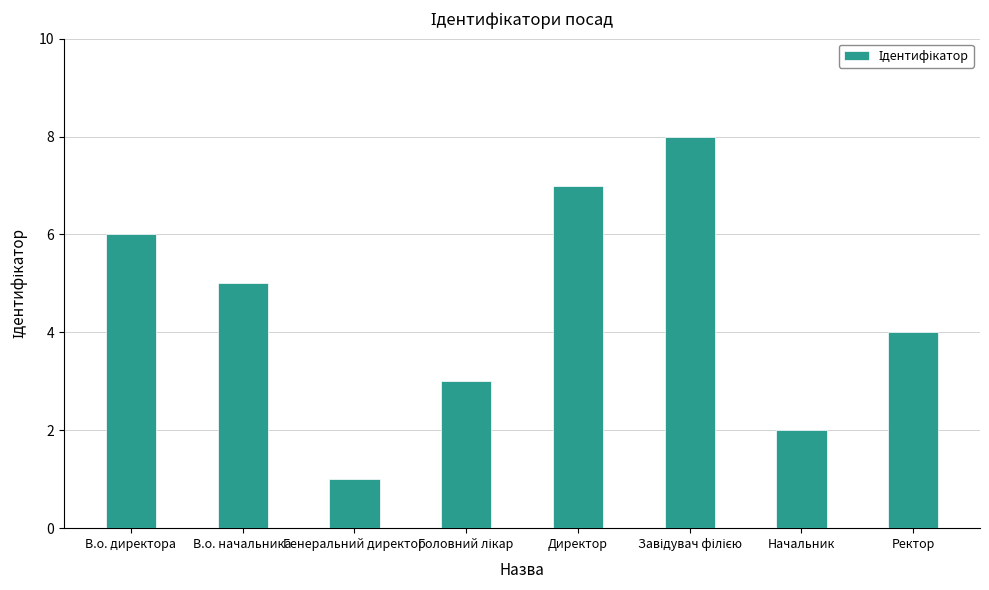

Reading left to right, extract all data points from this chart.

6	5	1	3	7	8	2	4